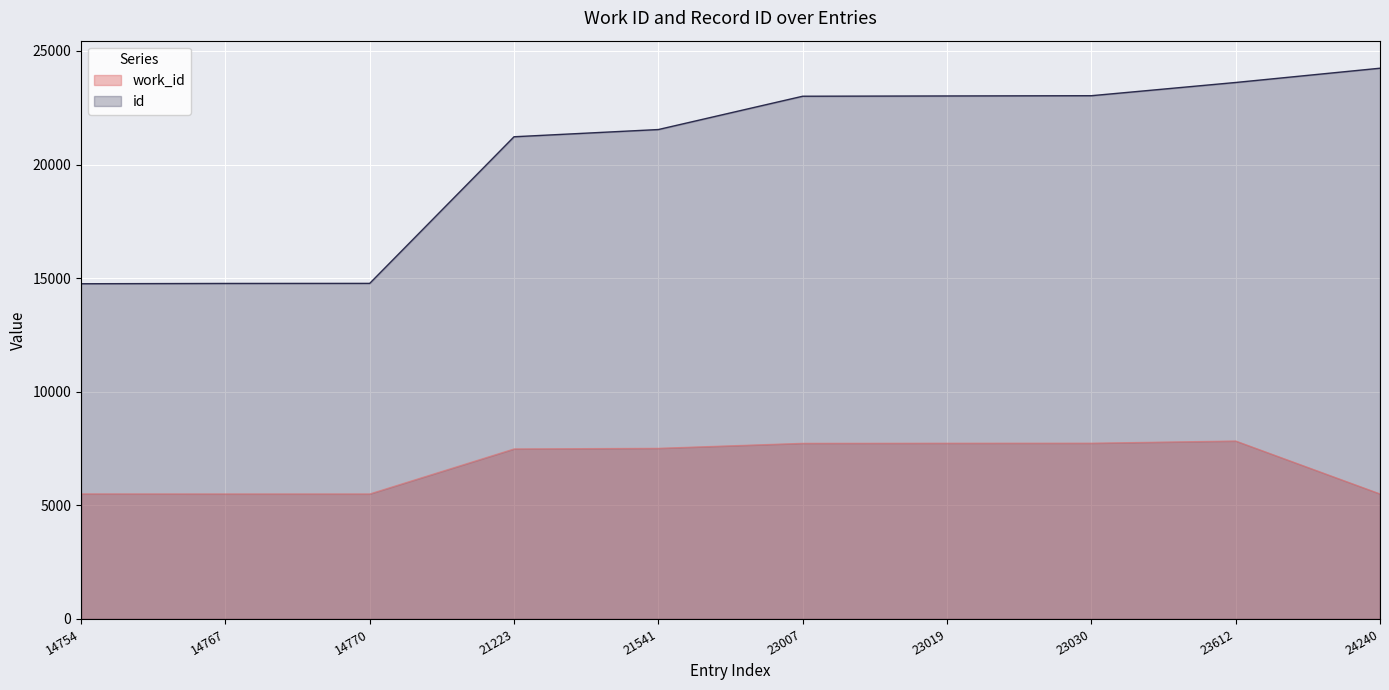

List the series in order of their overall mean, lowest first.

work_id, id